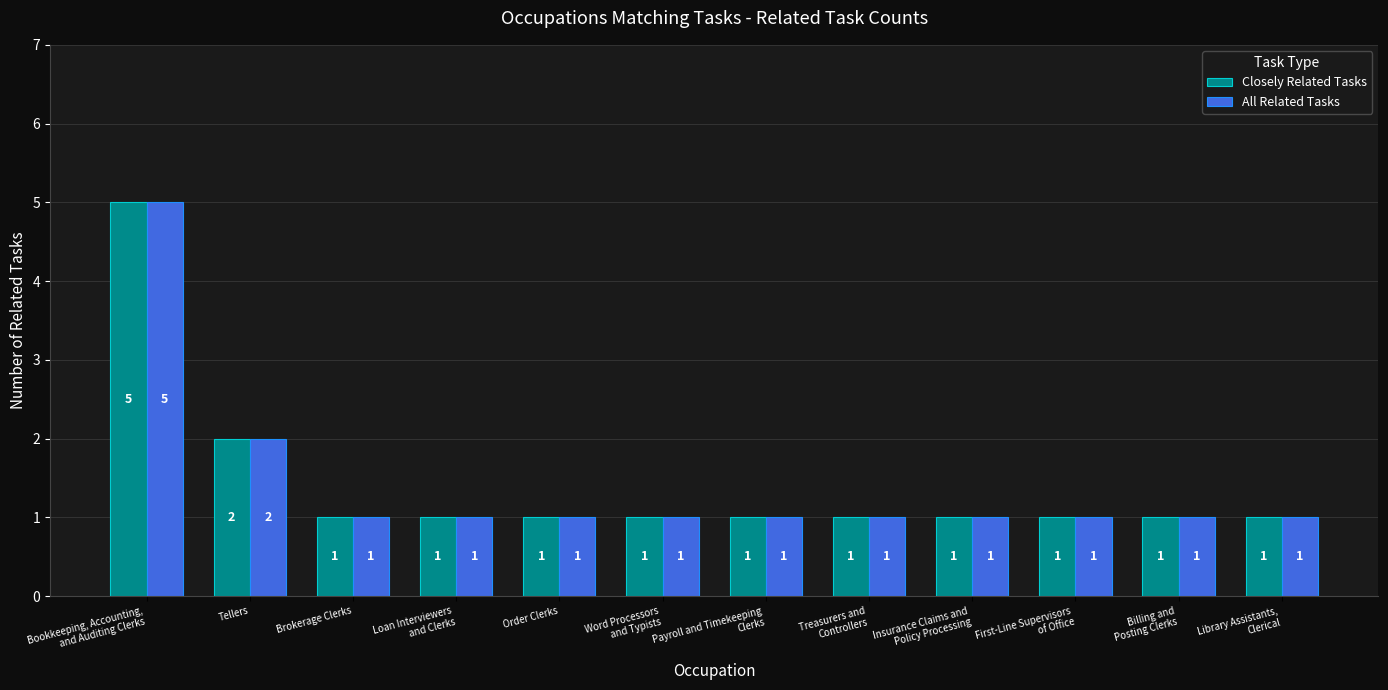

What is the sum of all Closely Related Tasks values?

17